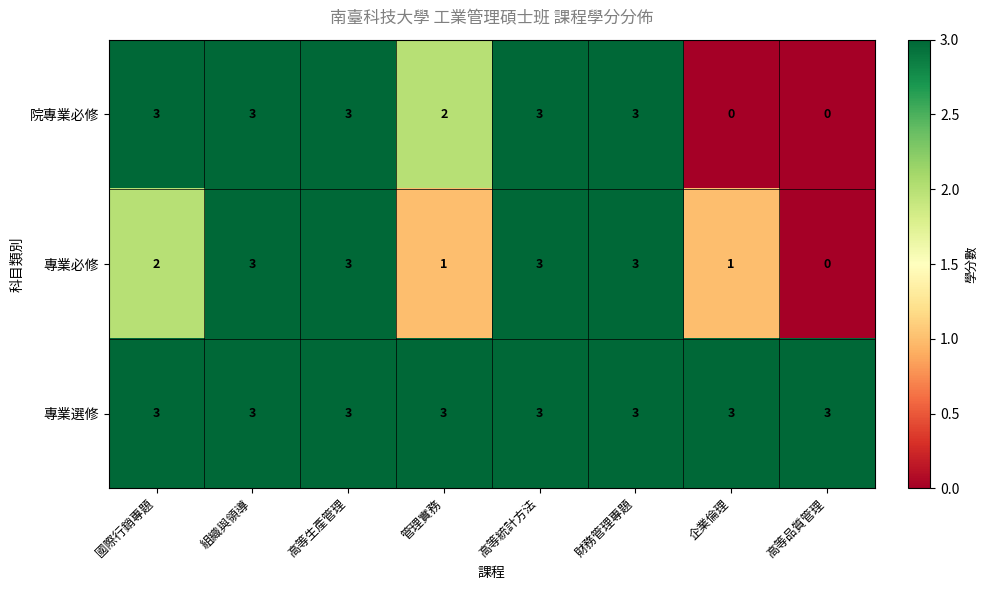

At how many categories does at least one series exceed 1?

8